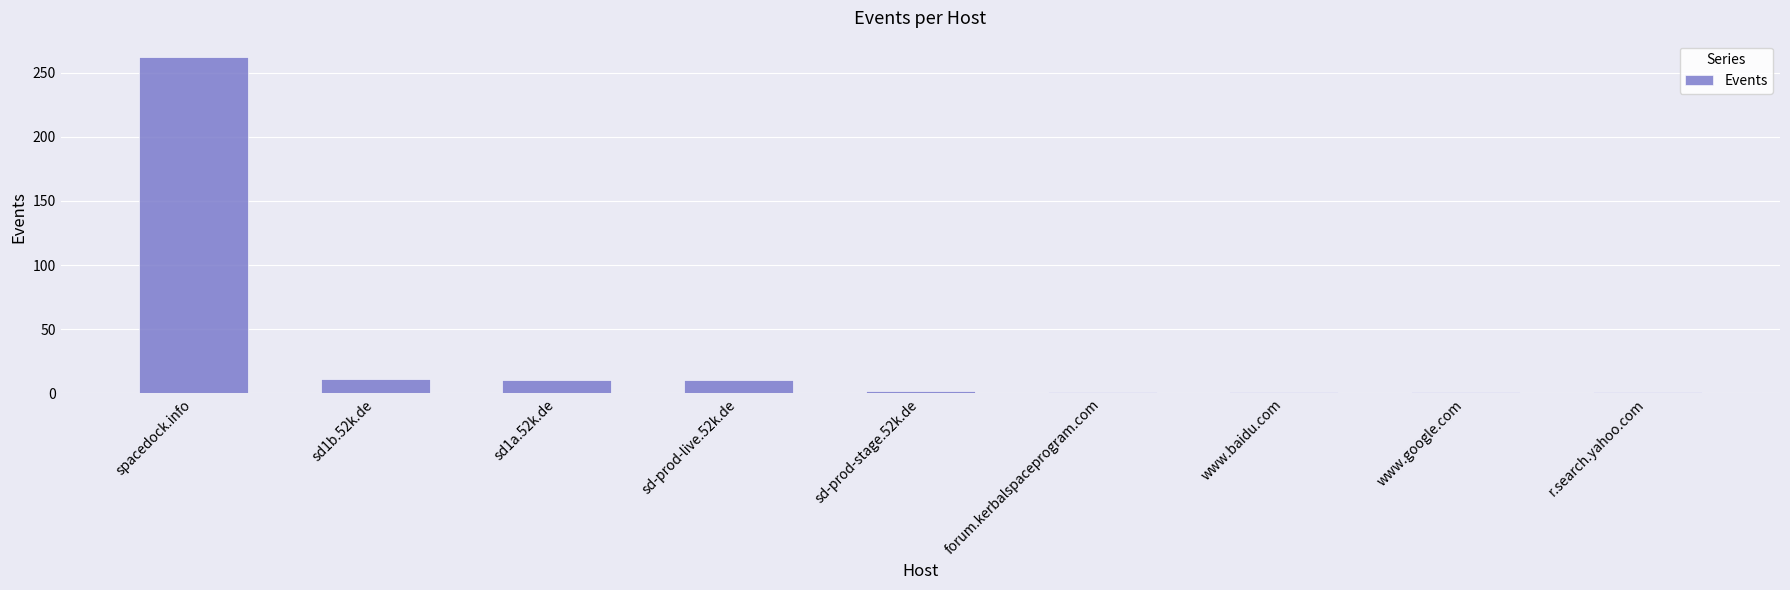

At which category does the chart reach its peak across all series?

spacedock.info